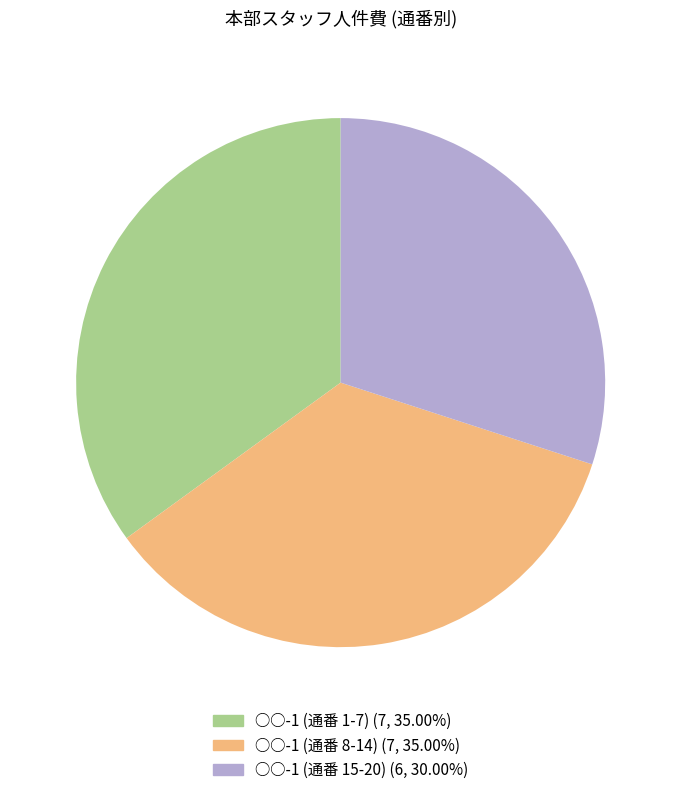

Is there any slice that represents more than half of the pie?

No